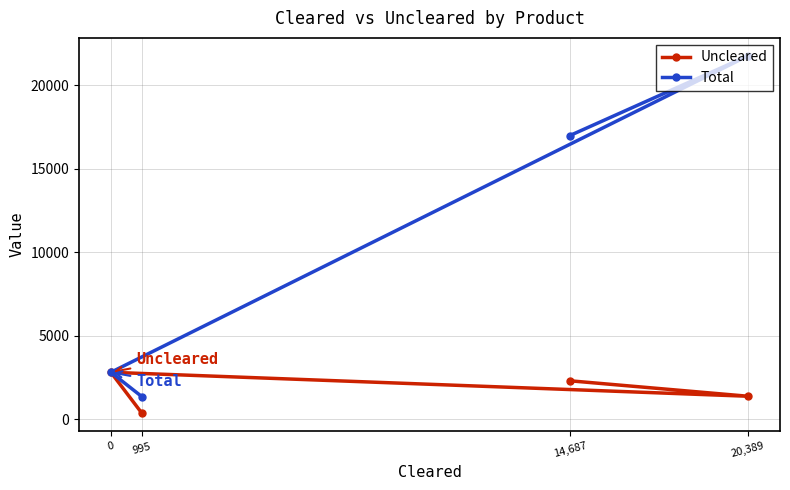

What is the difference between the maximum and minimum values in the Total series?

20418